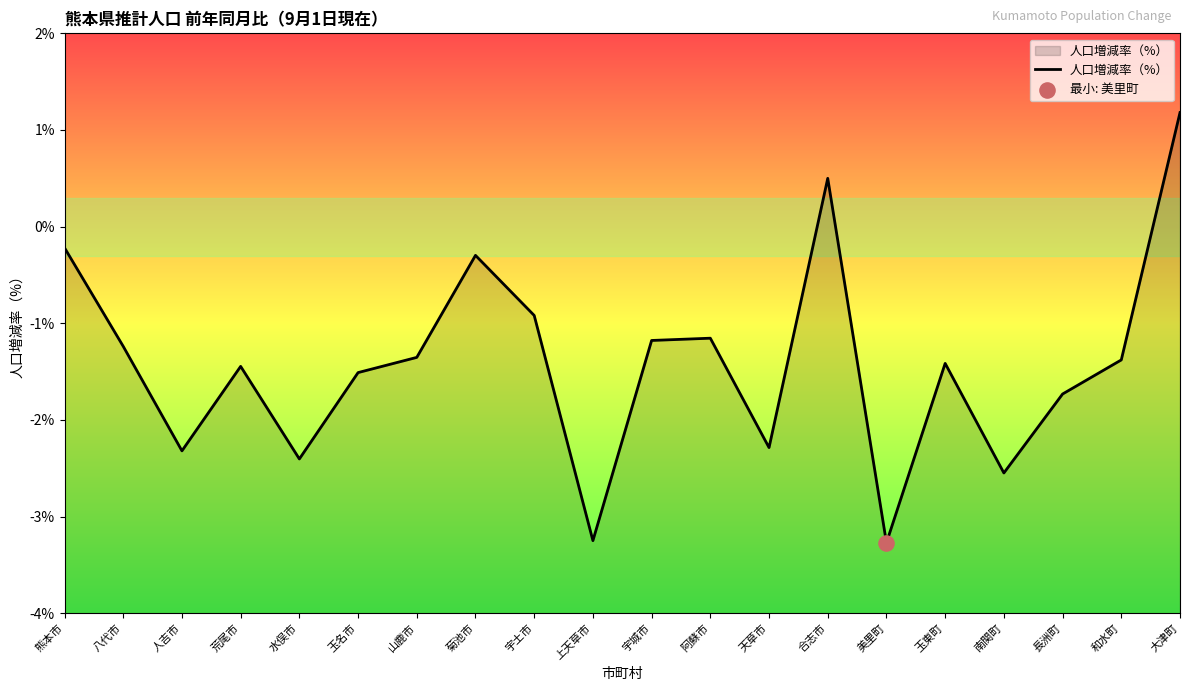

What is the change in value from 水俣市 to 玉東町?

+1.0